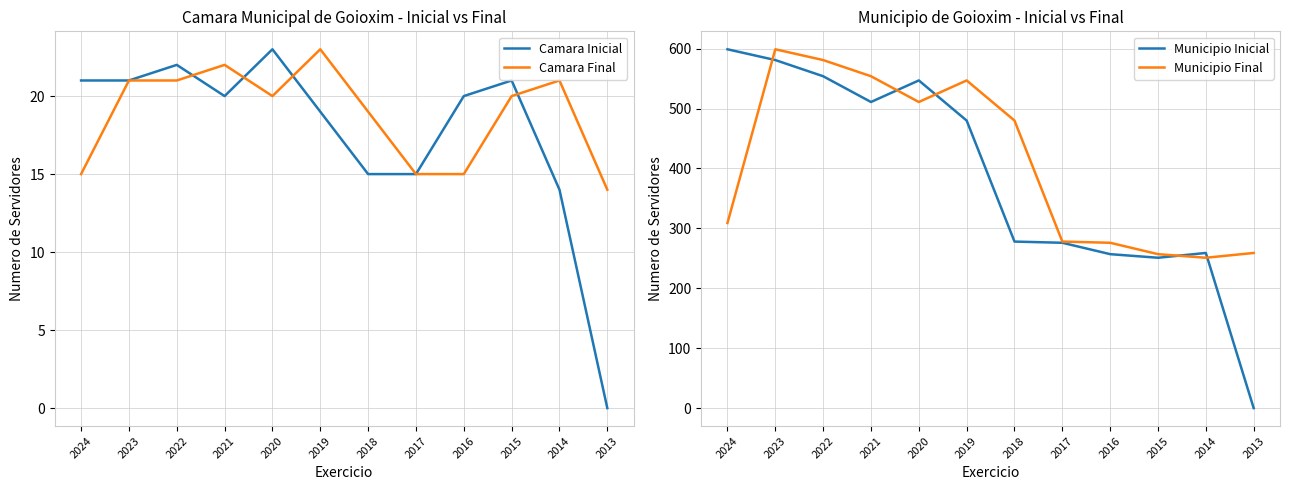

The value of Municipio Inicial at 2016 is 91. True or false?

False